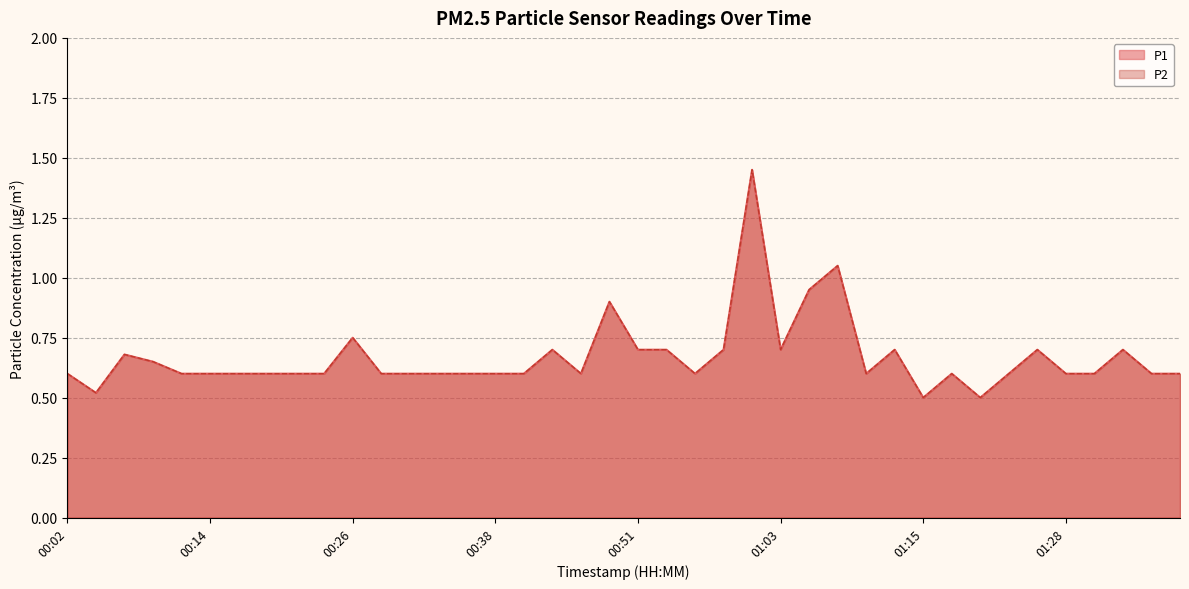

True or false: P2 and P1 intersect in this chart.

False